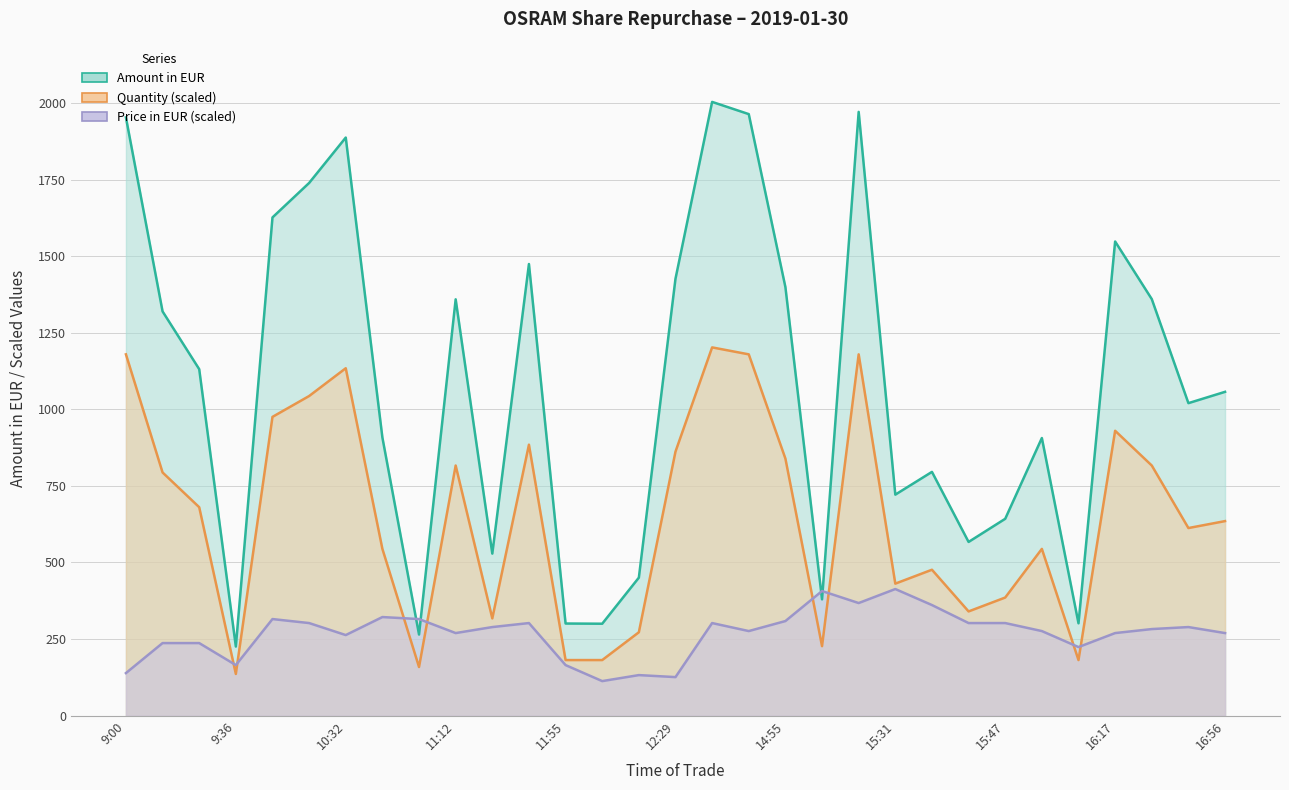

What is the label of the 25th point from the left?

15:47